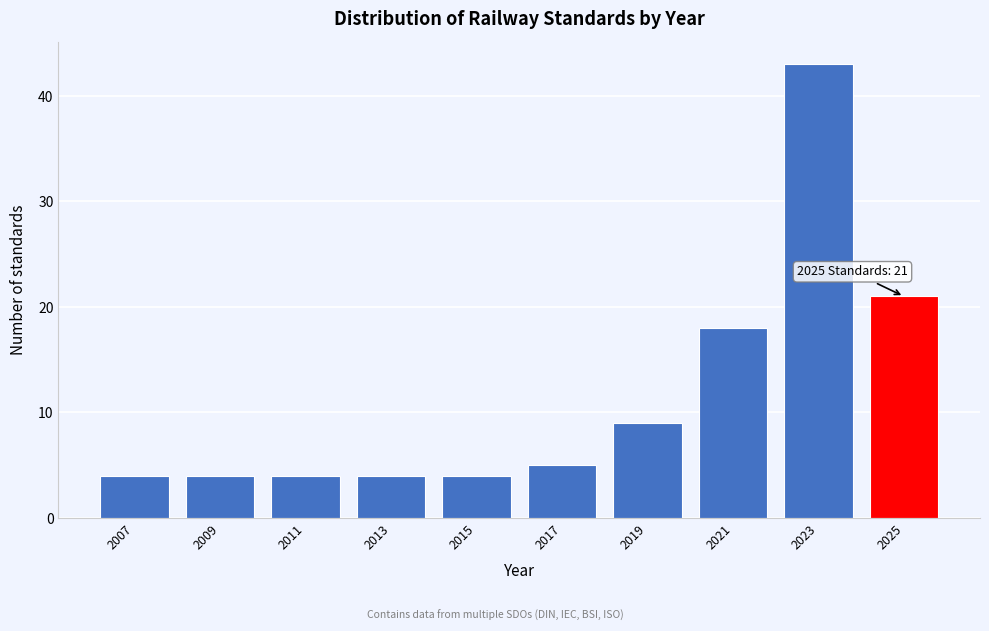

Reading left to right, transcribe all the data shown in this chart.

4	4	4	4	4	5	9	18	43	21